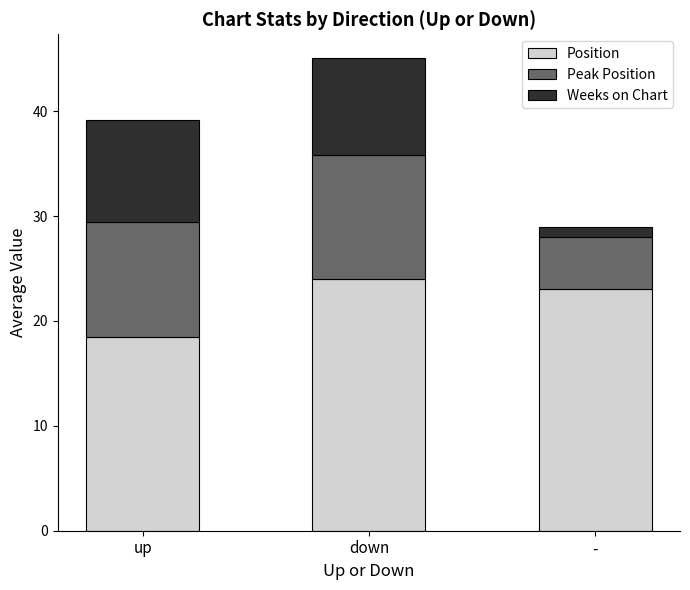

At which label does Position reach its minimum?

up